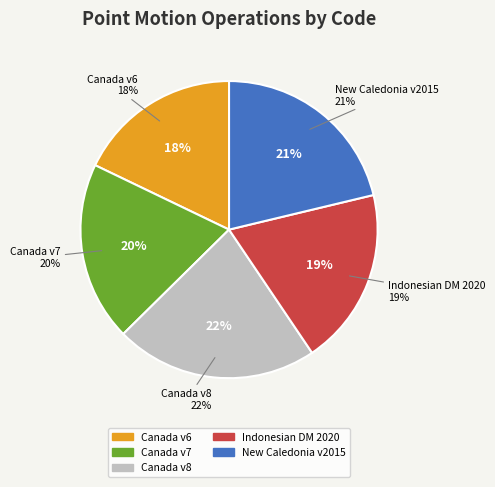

Rank the categories by value from highest to lowest.

Canada velocity grid v8, New Caledonia velocity model 2015, Canada velocity grid v7, Indonesian Deformation Model 2020, Canada velocity grid v6